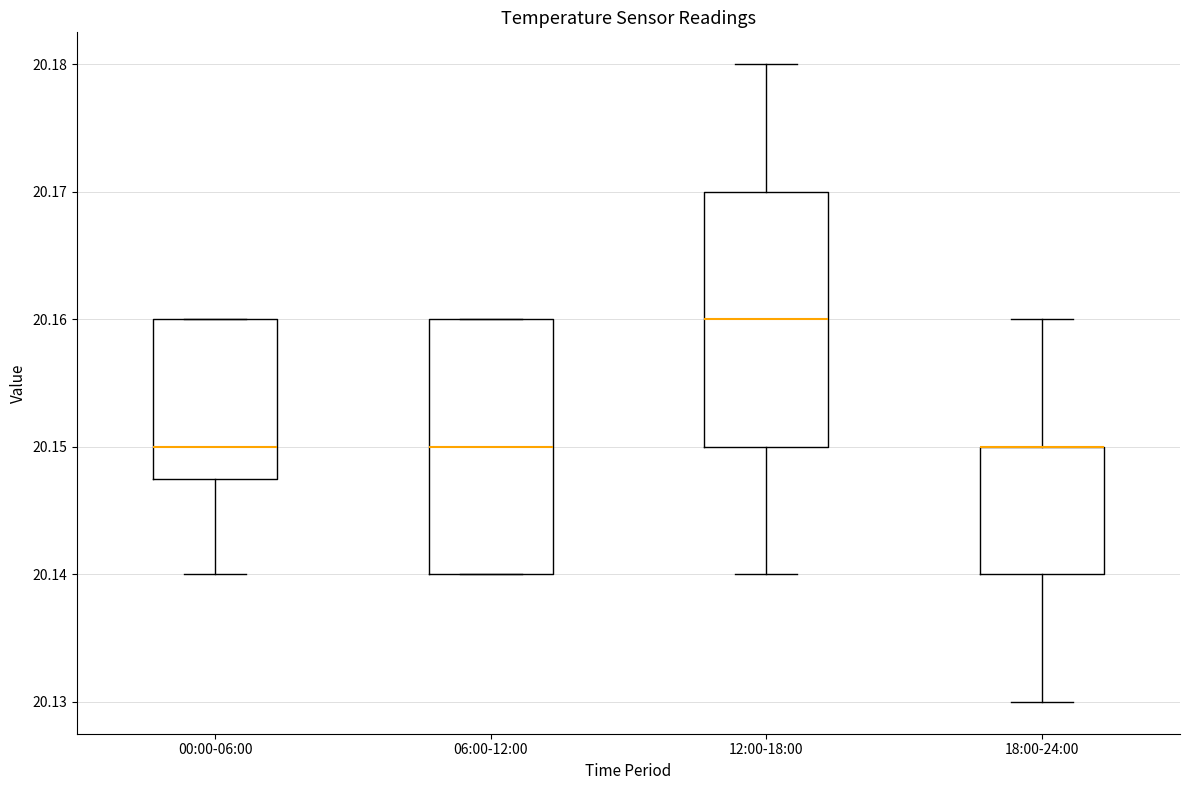

Reading left to right, transcribe this box plot: for each box, give where its median line is, the range the box spans, and where its two whiskers end, as read against the y-axis. The values are not printed on the chart, so give them approximately, as read against the axis.

00:00-06:00: median 20.150, box 20.148 to 20.160, whiskers 20.140 to 20.160
06:00-12:00: median 20.150, box 20.140 to 20.160, whiskers 20.140 to 20.160
12:00-18:00: median 20.160, box 20.150 to 20.170, whiskers 20.140 to 20.180
18:00-24:00: median 20.150 (drawn on the box's upper edge), box 20.140 to 20.150, whiskers 20.130 to 20.160